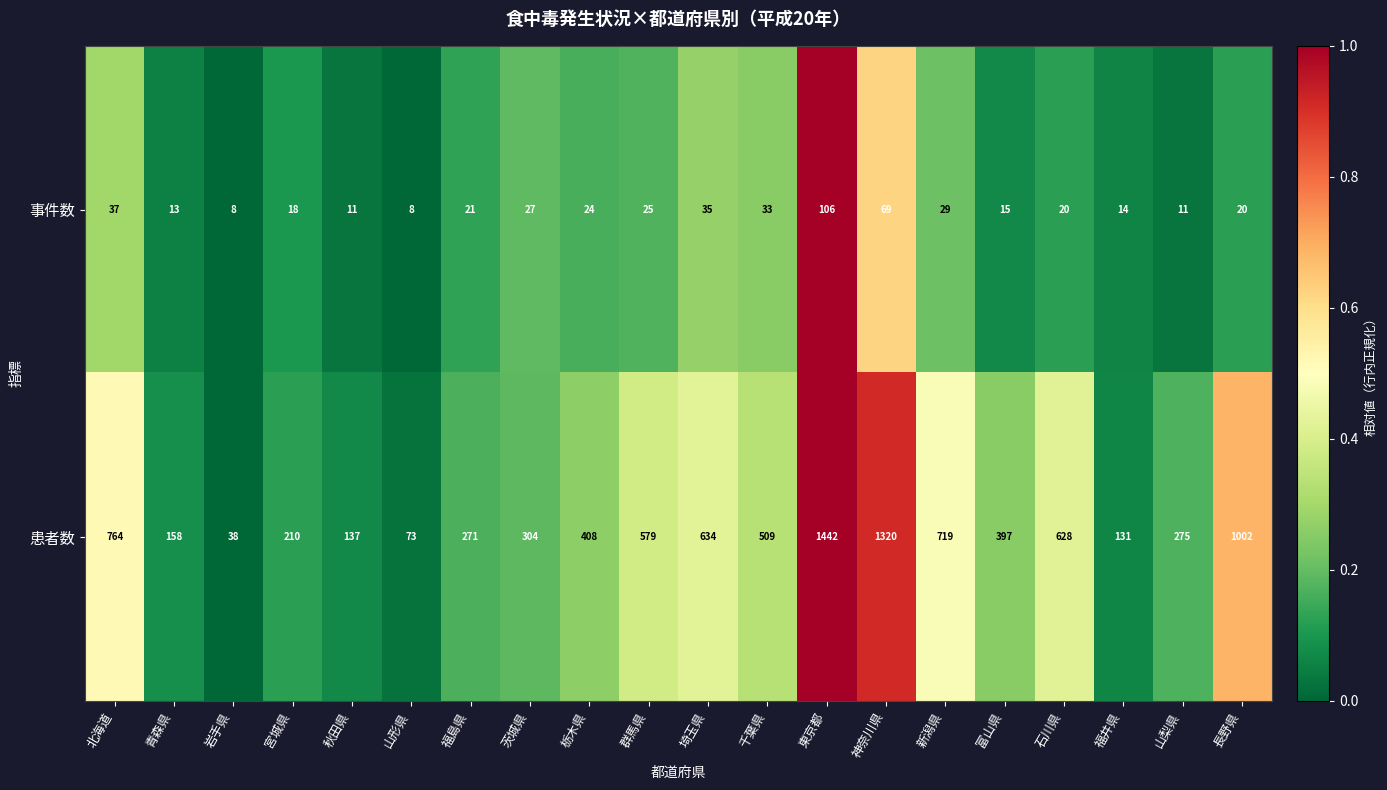

What is the difference between the second highest and second lowest values in the 事件数 series?

61